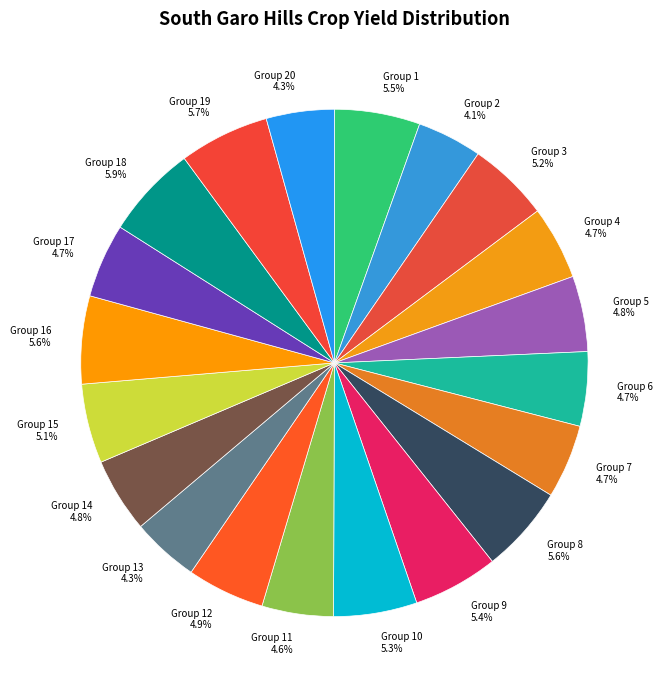

What percentage do Group 17 and Group 8 together represent?

10.3%